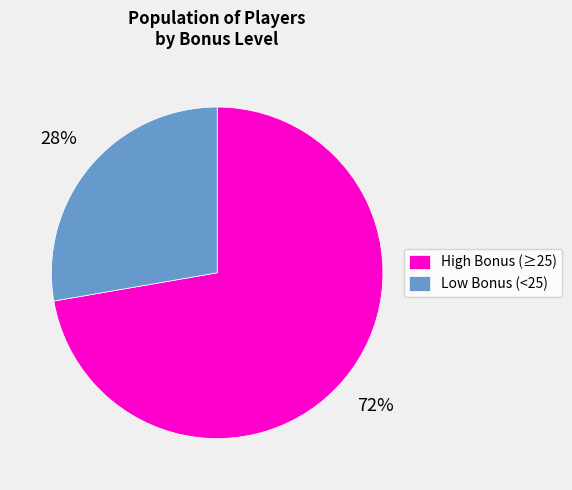

True or false: High Bonus (≥25) accounts for 72% of the total.

True